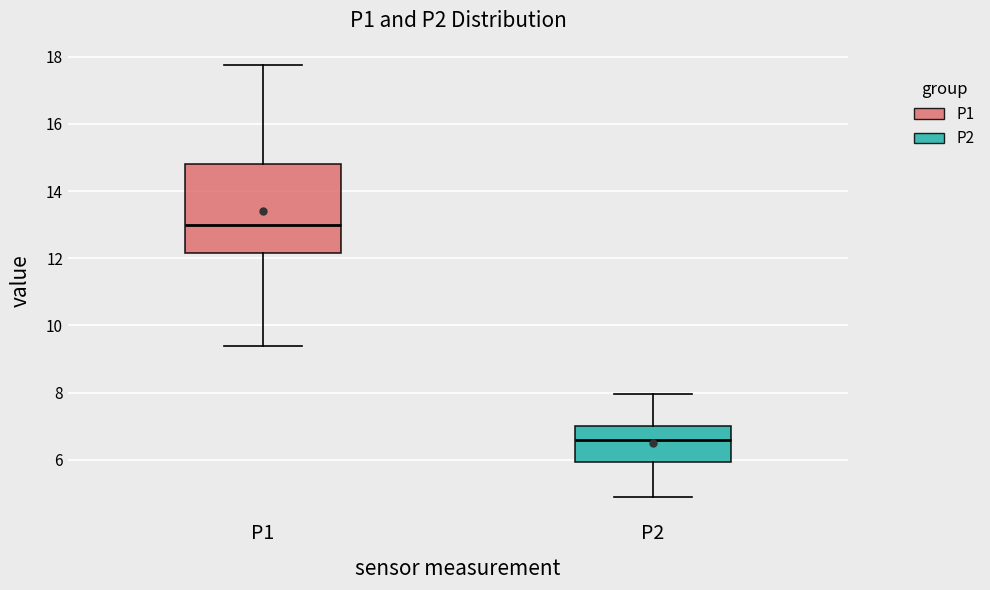

Where is the upper edge of the box for P2 on the y-axis? The values are not printed on the chart, so give them approximately, as read against the axis.

7.0